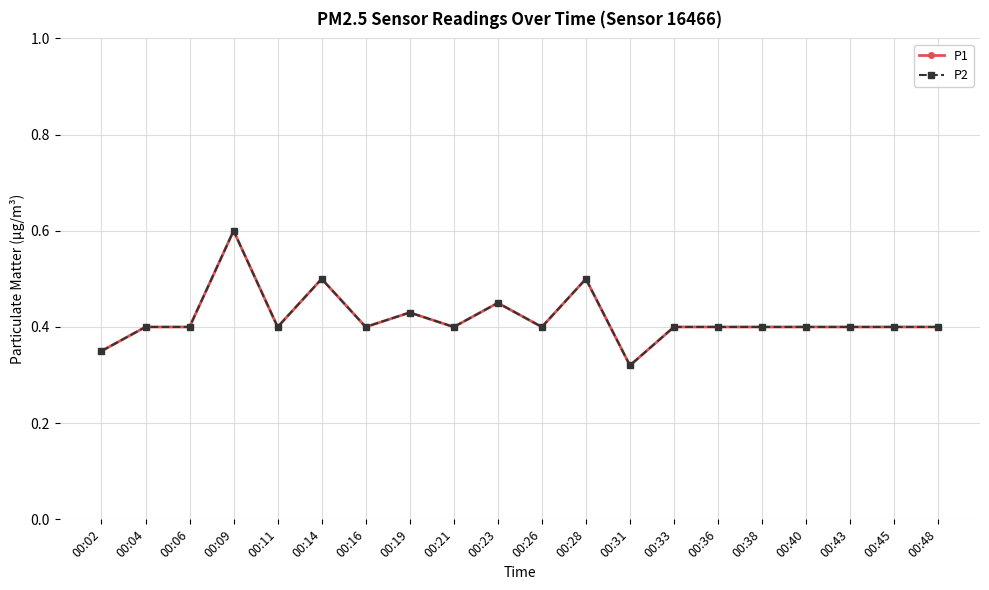

How many lines are shown in the chart?

2